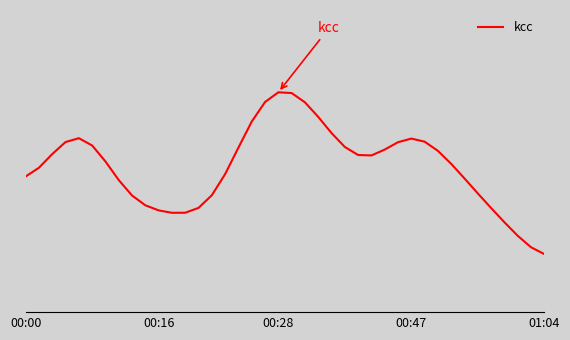

Is this an area chart (filled region under the line)?

No